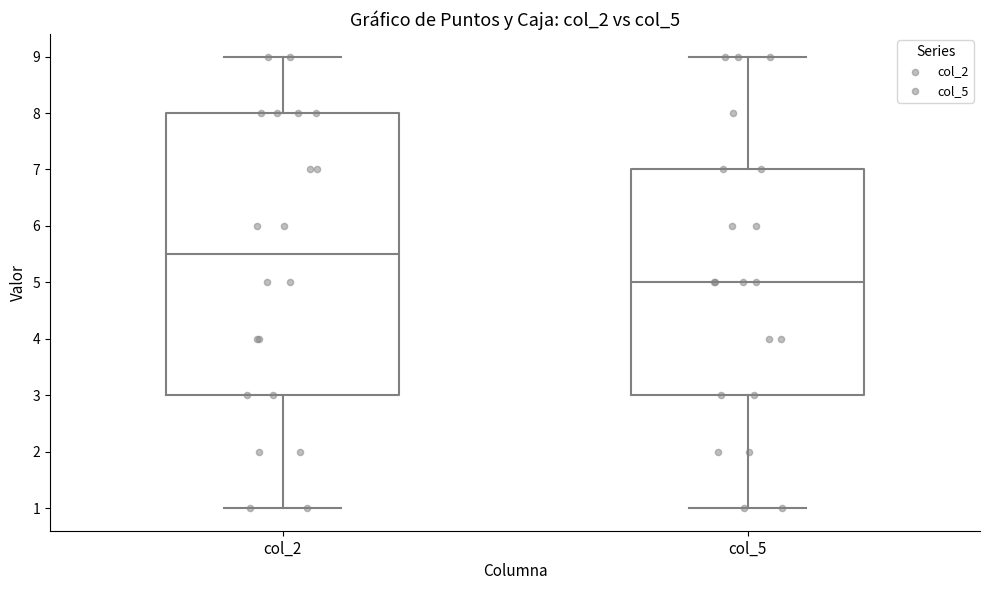

Where does the lower whisker of the box for col_5 end on the y-axis? The values are not printed on the chart, so give them approximately, as read against the axis.

1.0